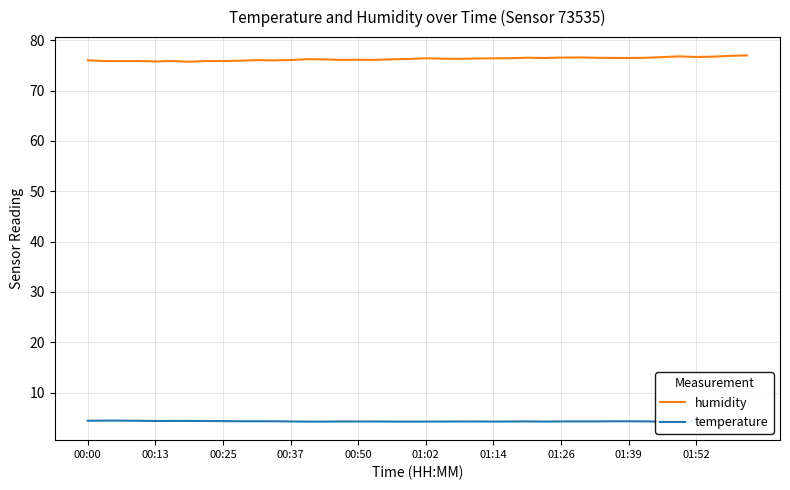

Rank the series at 26 from highest to lowest value.

humidity, temperature